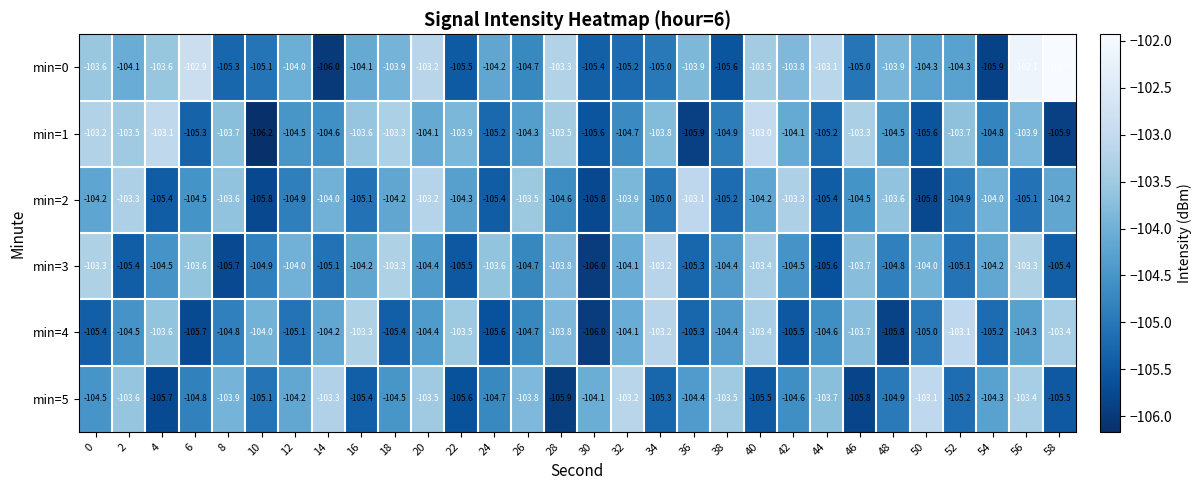

Which series has the widest spread of values?

min=0